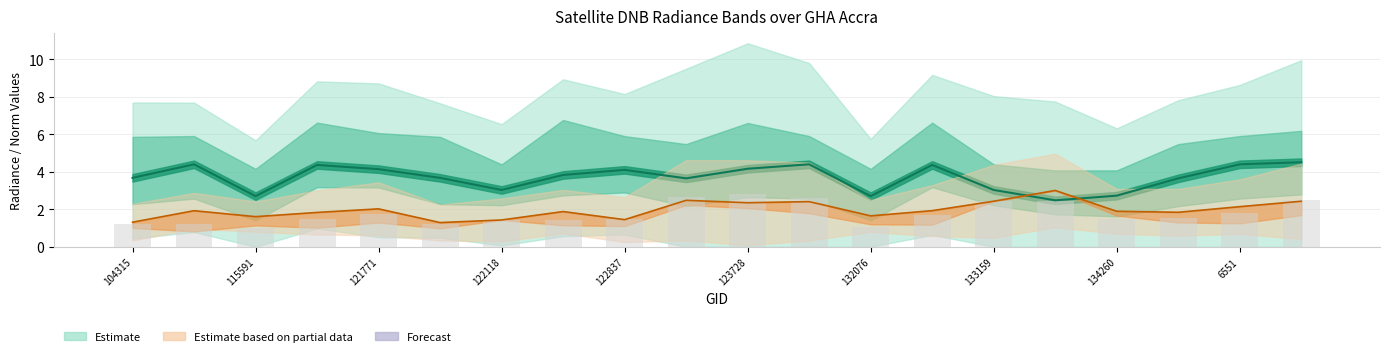

Which has a higher value, 12 or 19?

19